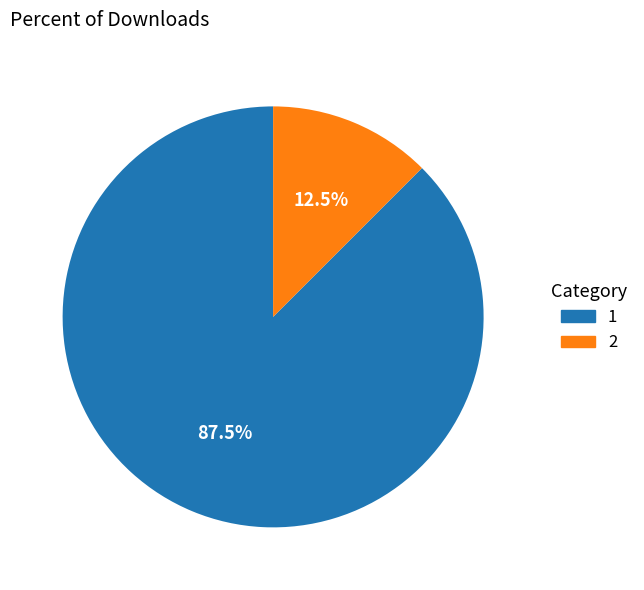

What is the ratio of the value at 1 to the value at 2?

7.0